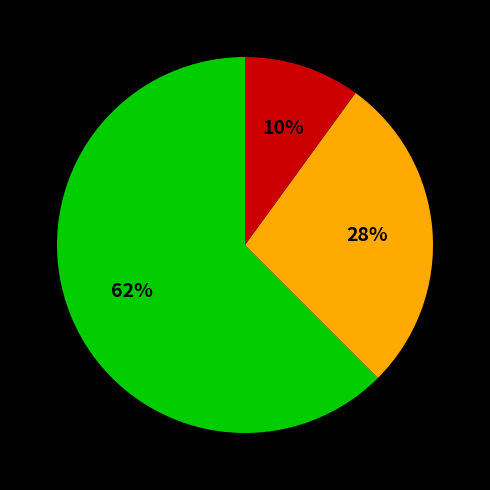

To the nearest percent, what is the difference between the largest and smallest slice percentages?

52%